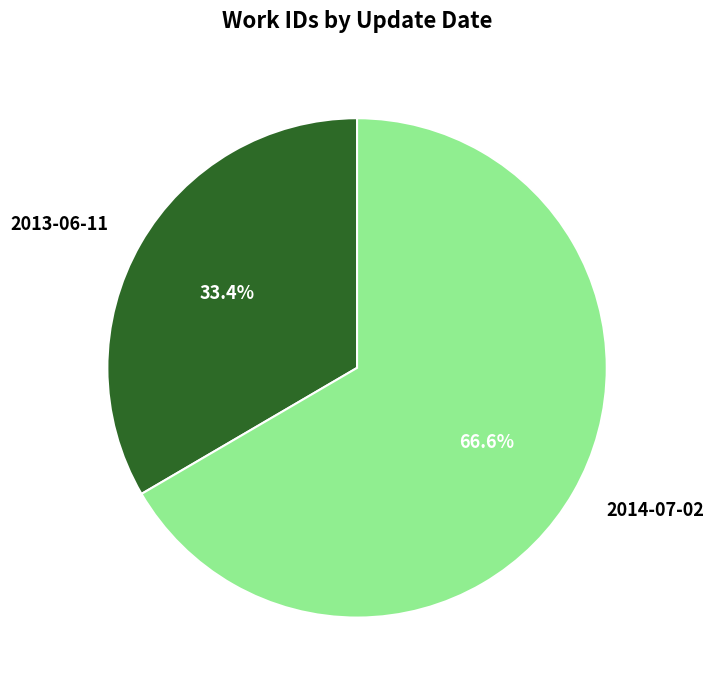

What portion of the pie excludes 2013-06-11?

66.6%